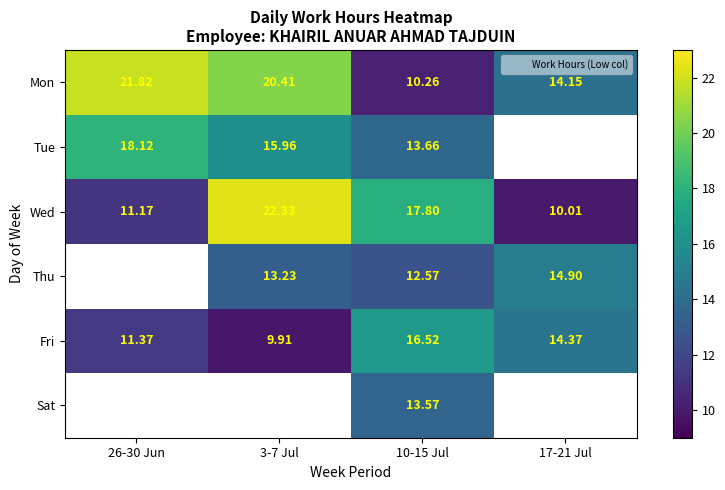

What is the smallest value displayed?

9.9